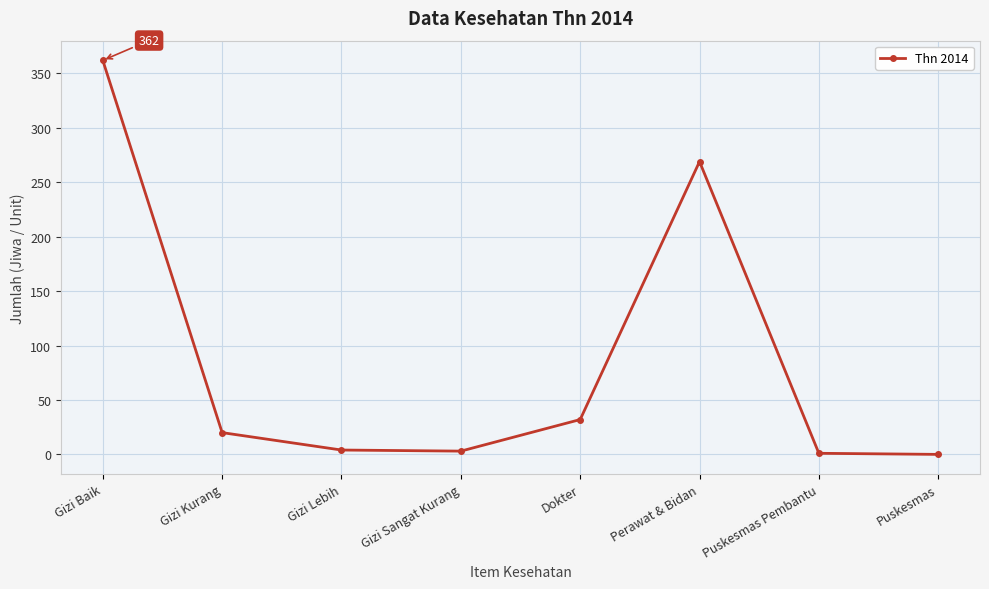

At which category does the data reach its first local peak?

Perawat & Bidan